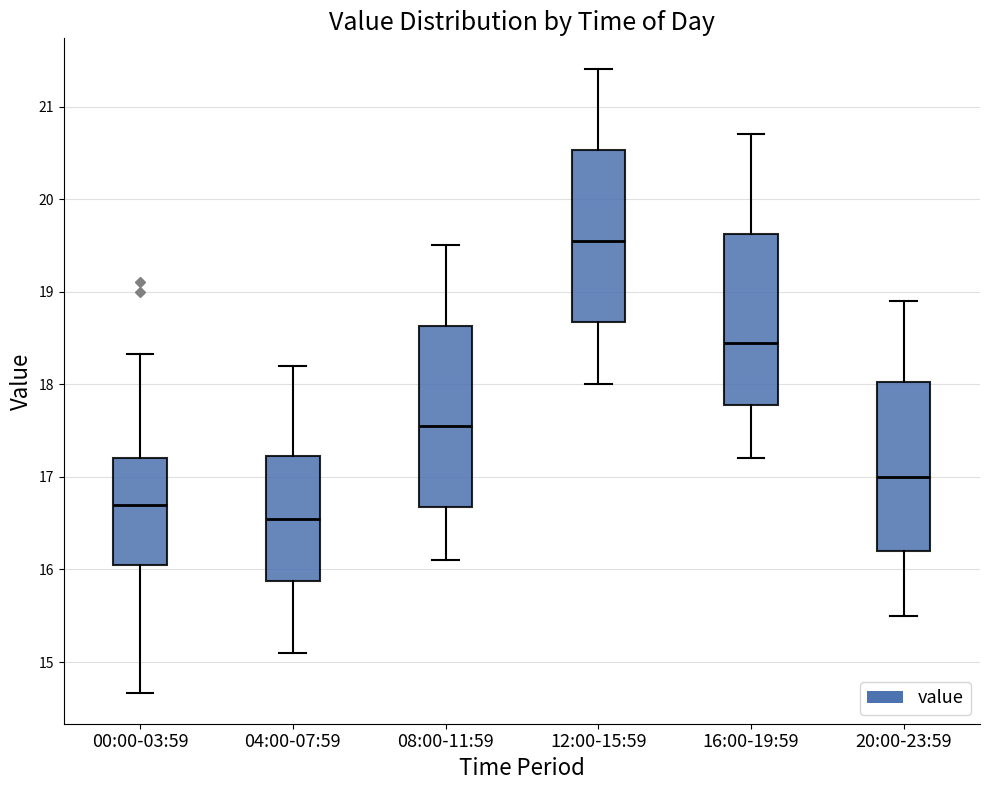

Reading left to right, read every box against the y-axis: the position of its median line, the range the box covers, and the ends of its whiskers. The values are not printed on the chart, so give them approximately, as read against the axis.

00:00-03:59: median 16.7, box 16.1 to 17.2, whiskers 14.7 to 18.3
04:00-07:59: median 16.6, box 15.9 to 17.2, whiskers 15.1 to 18.2
08:00-11:59: median 17.6, box 16.7 to 18.6, whiskers 16.1 to 19.5
12:00-15:59: median 19.6, box 18.7 to 20.5, whiskers 18.0 to 21.4
16:00-19:59: median 18.5, box 17.8 to 19.6, whiskers 17.2 to 20.7
20:00-23:59: median 17.0, box 16.2 to 18.0, whiskers 15.5 to 18.9